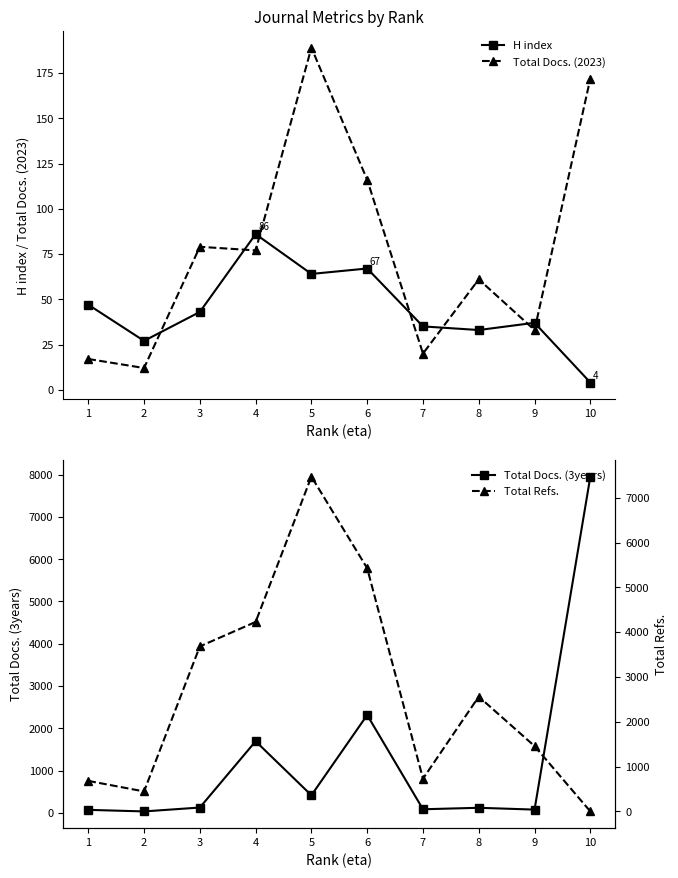

What are all the series names shown in the legend?

H index, Total Docs. (2023), Total Docs. (3years), Total Refs.